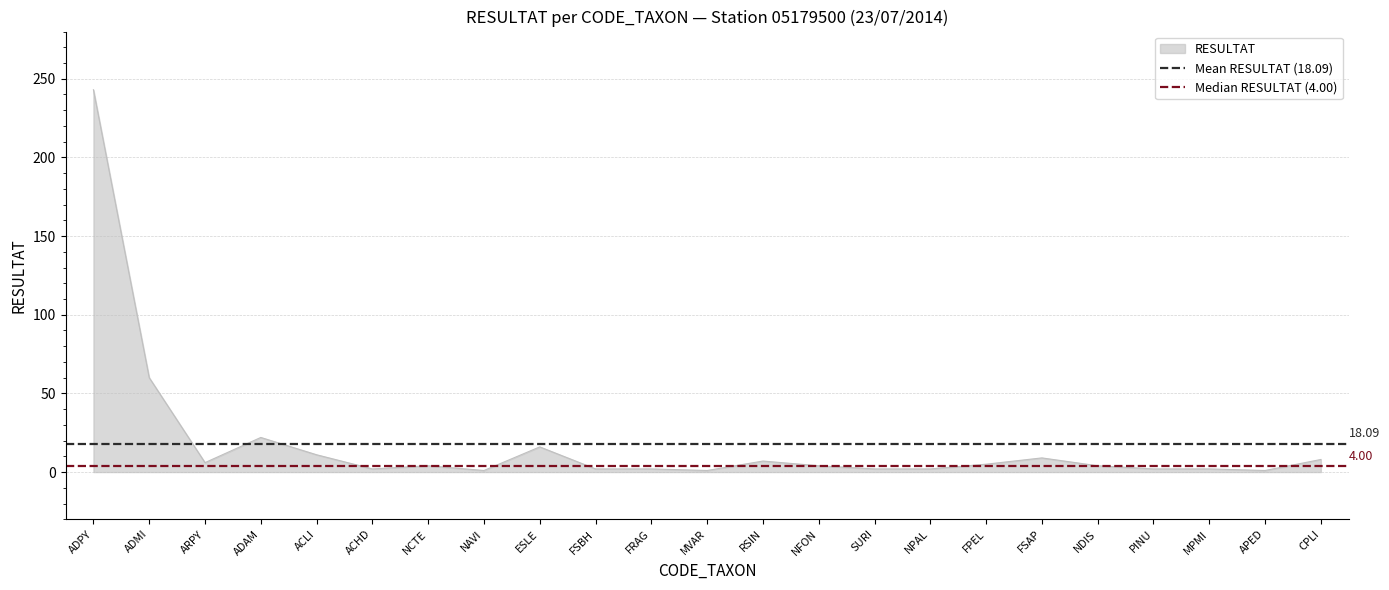

Which category has the highest value in the RESULTAT series?

ADPY